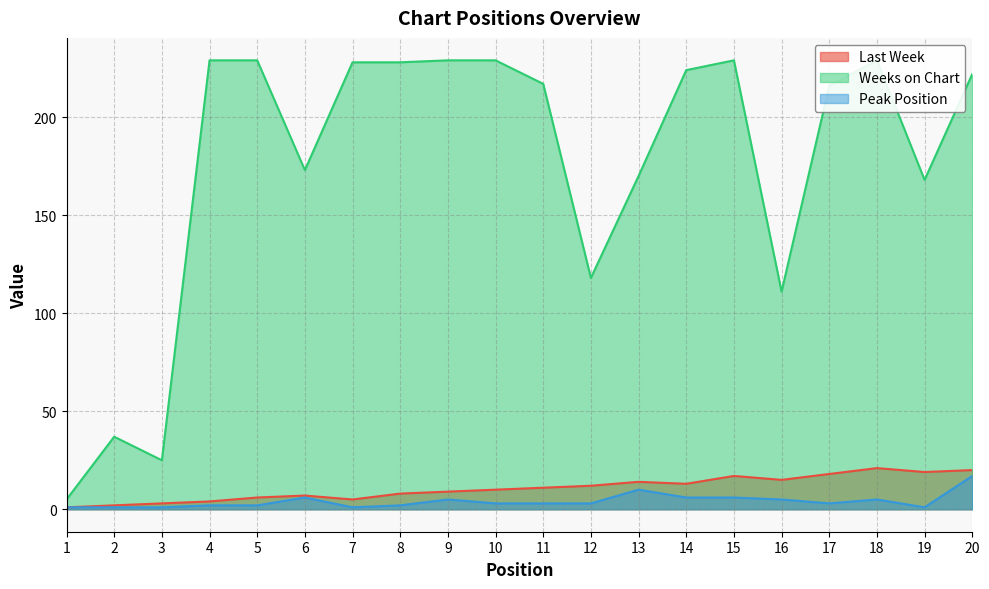

Read the Weeks on Chart value at 12.

118